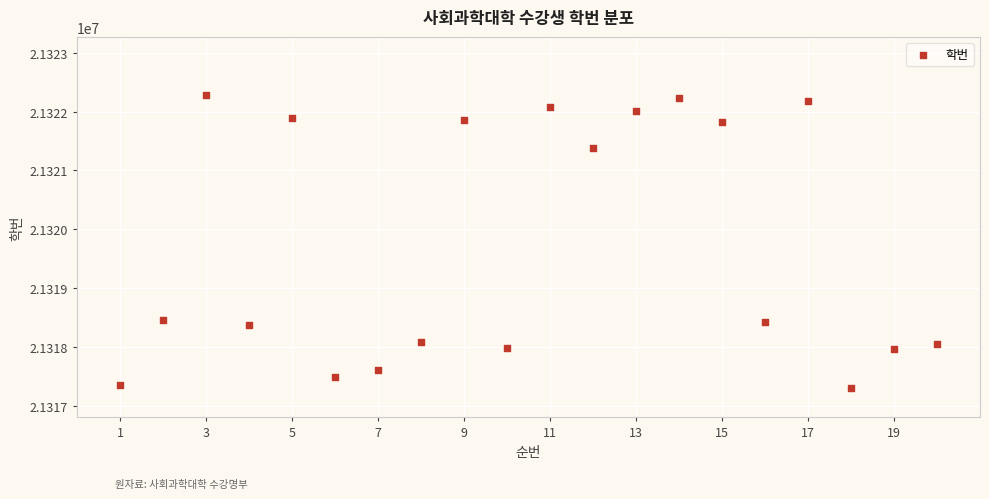

What is the range of Y values (max minus min)?

4972